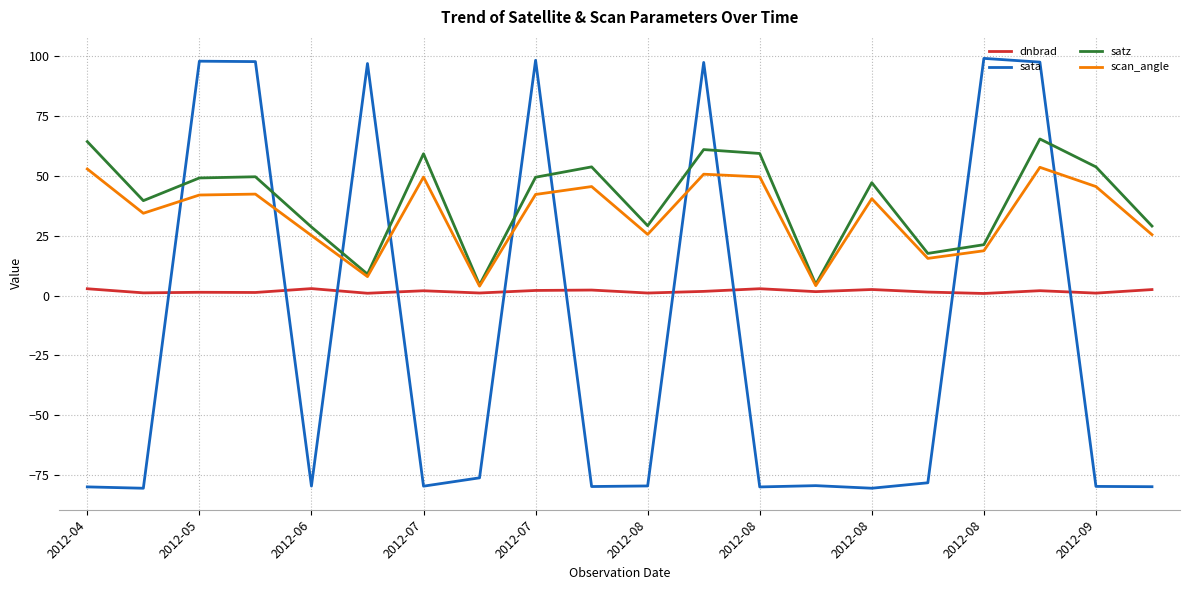

What is the highest value of the scan_angle series?

53.6